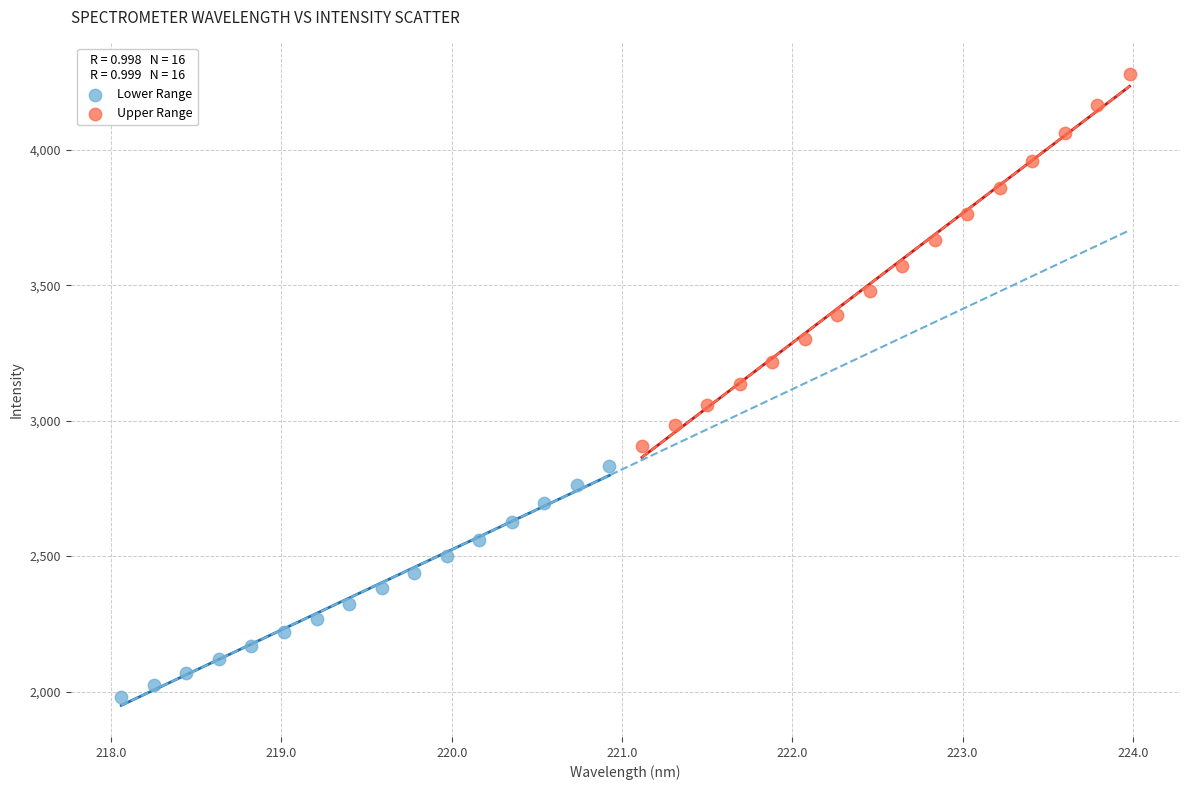

What are all the series names shown in the legend?

Lower Range, Upper Range